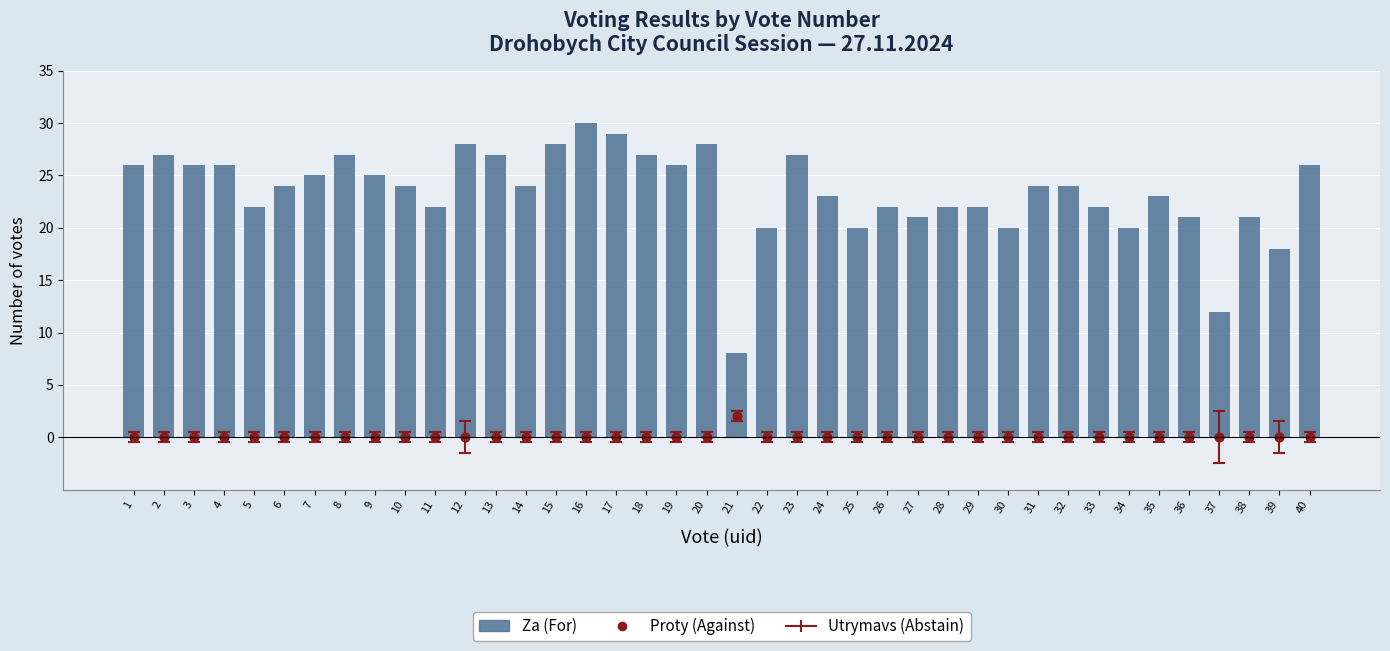

Which series contains the lowest Y value?

Proty (Against)